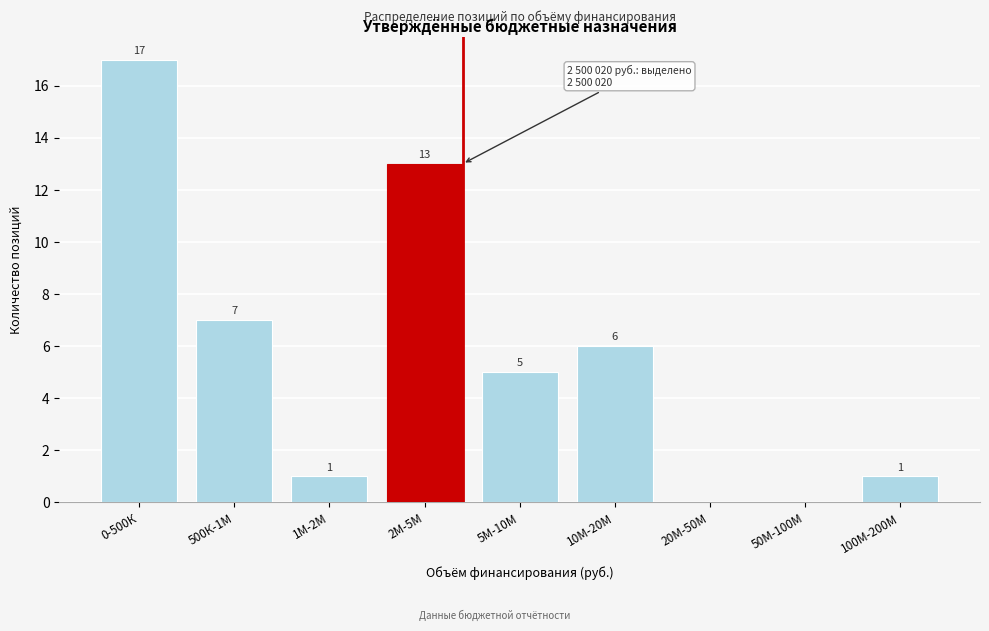

Reading right to left, transcribe all the data shown in this chart.

100М-200М=1	50М-100М=0	20М-50М=0	10М-20М=6	5М-10М=5	2М-5М=13	1М-2М=1	500К-1М=7	0-500К=17